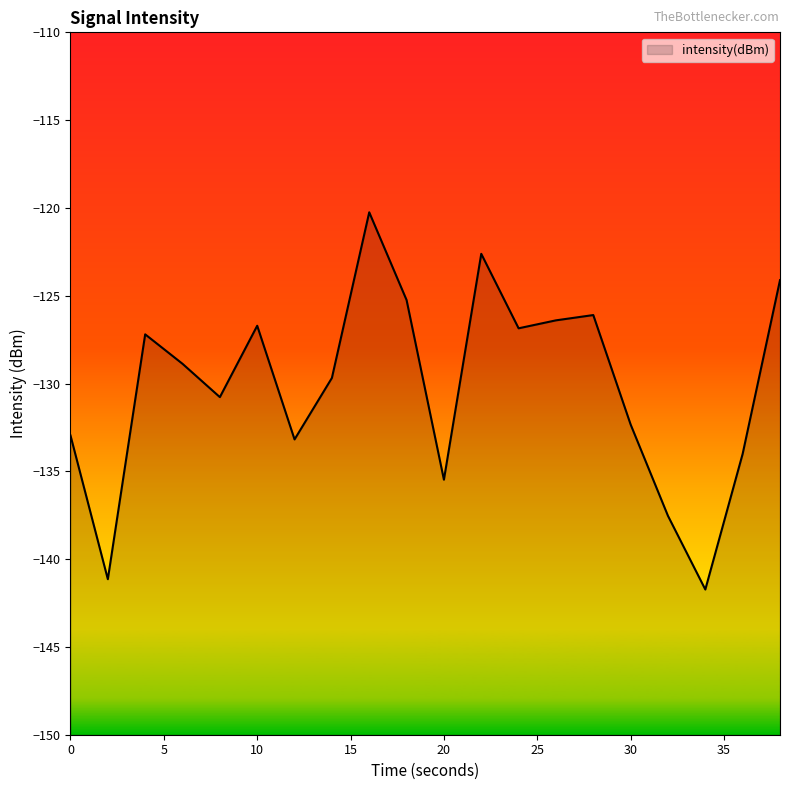

What is the smallest value displayed?

-141.7